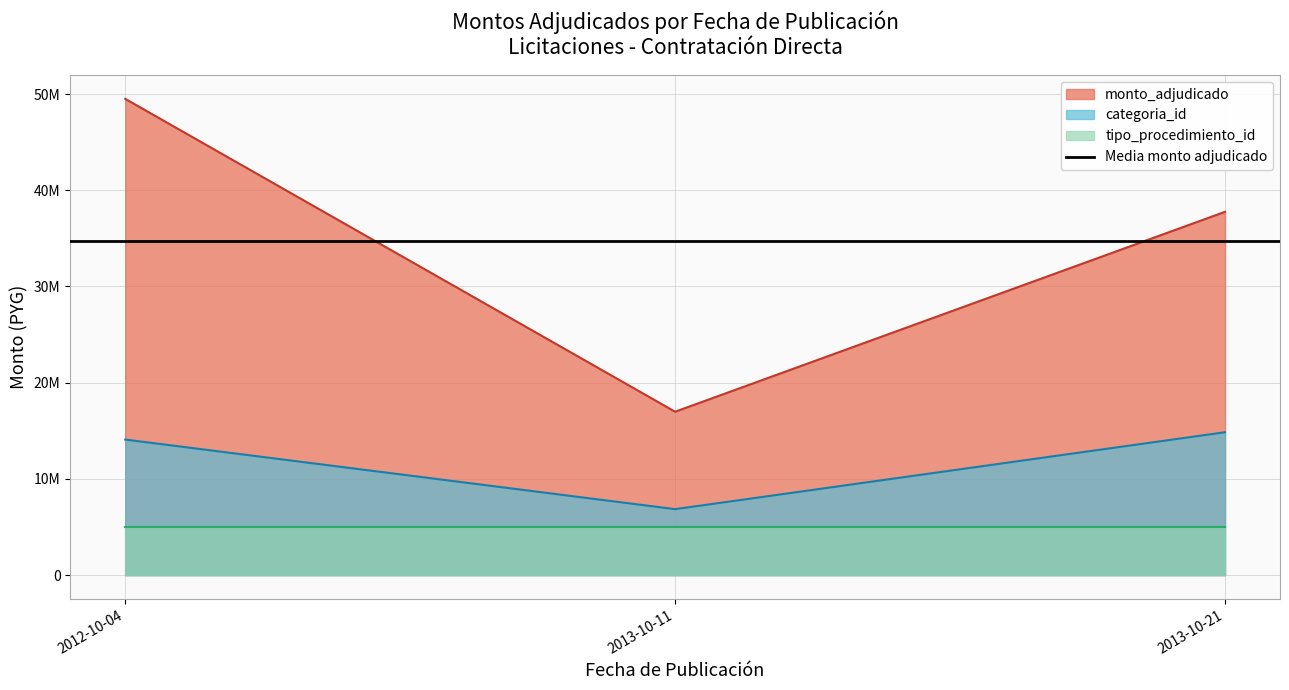

The value of monto_adjudicado at 2012-10-04 is 24875224.0. True or false?

False